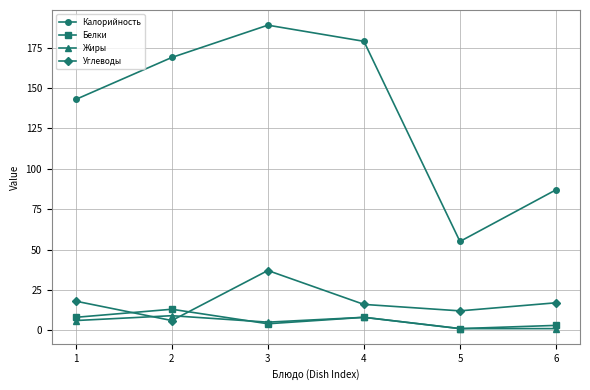

List the labels in order of Калорийность value, smallest first.

5, 6, 1, 2, 4, 3